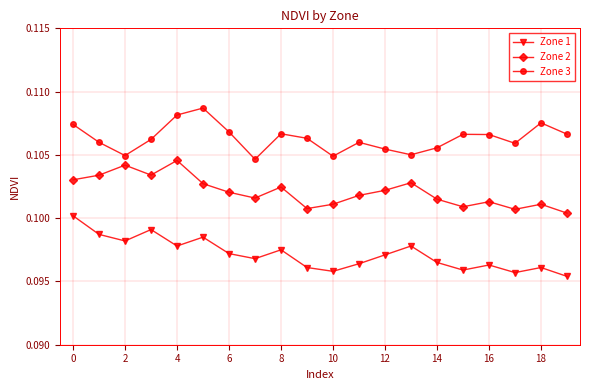

List the series in order of their peak value, lowest first.

Zone 1, Zone 2, Zone 3